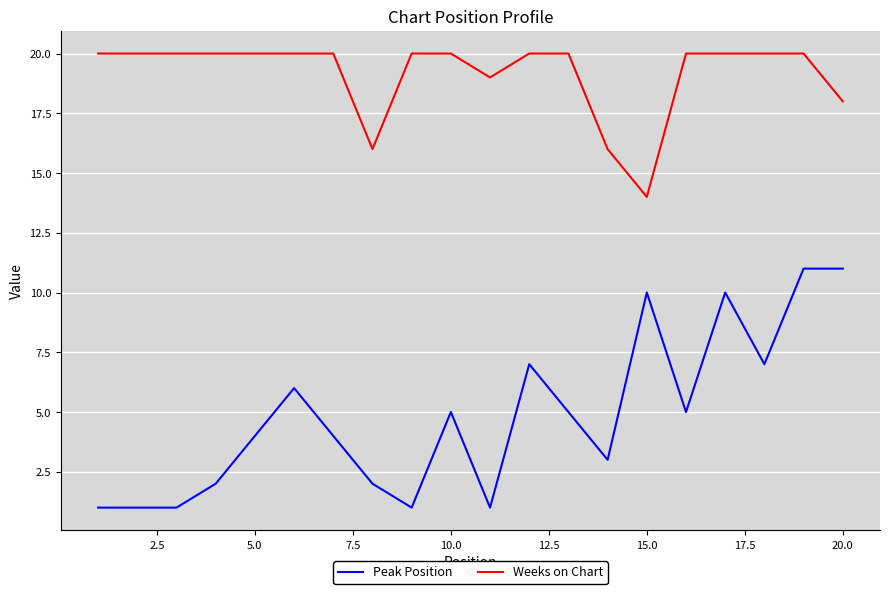

Which series has the largest range (max minus min)?

Peak Position